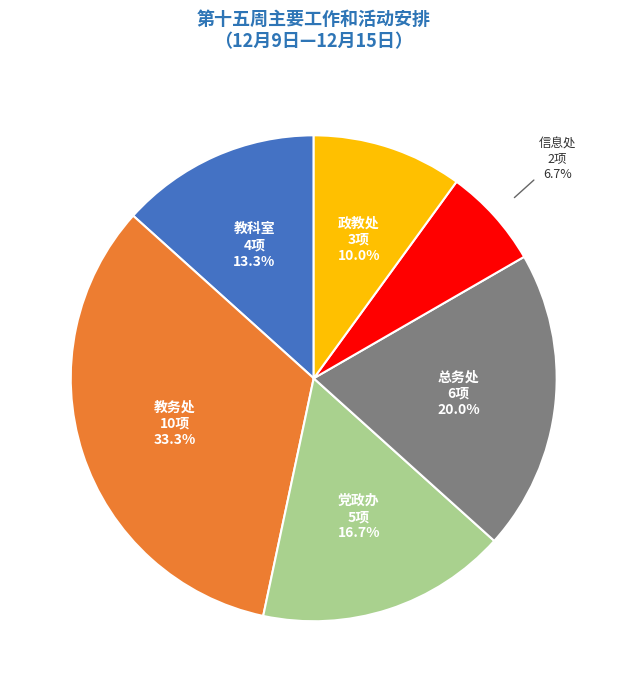

Is there a majority slice in this chart?

No